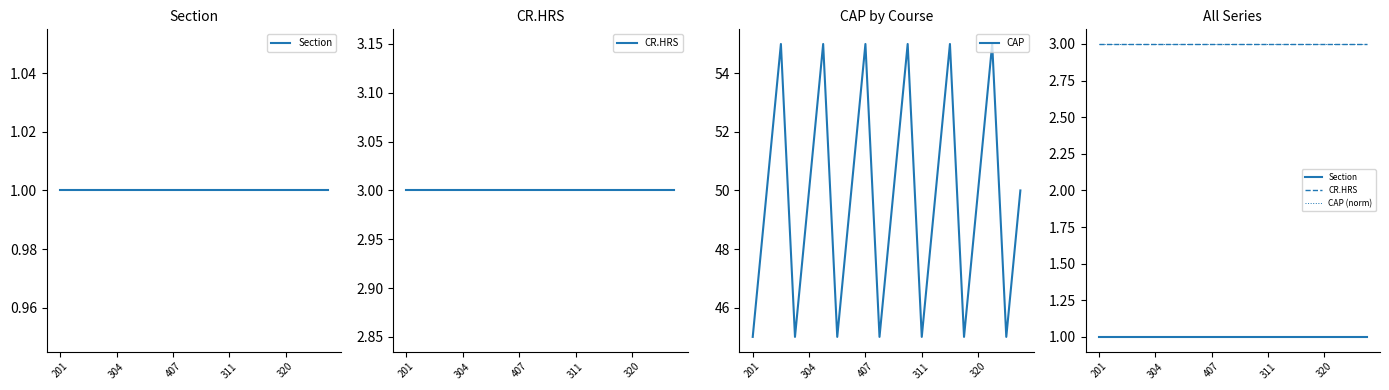

True or false: Section and CAP cross at least once.

False